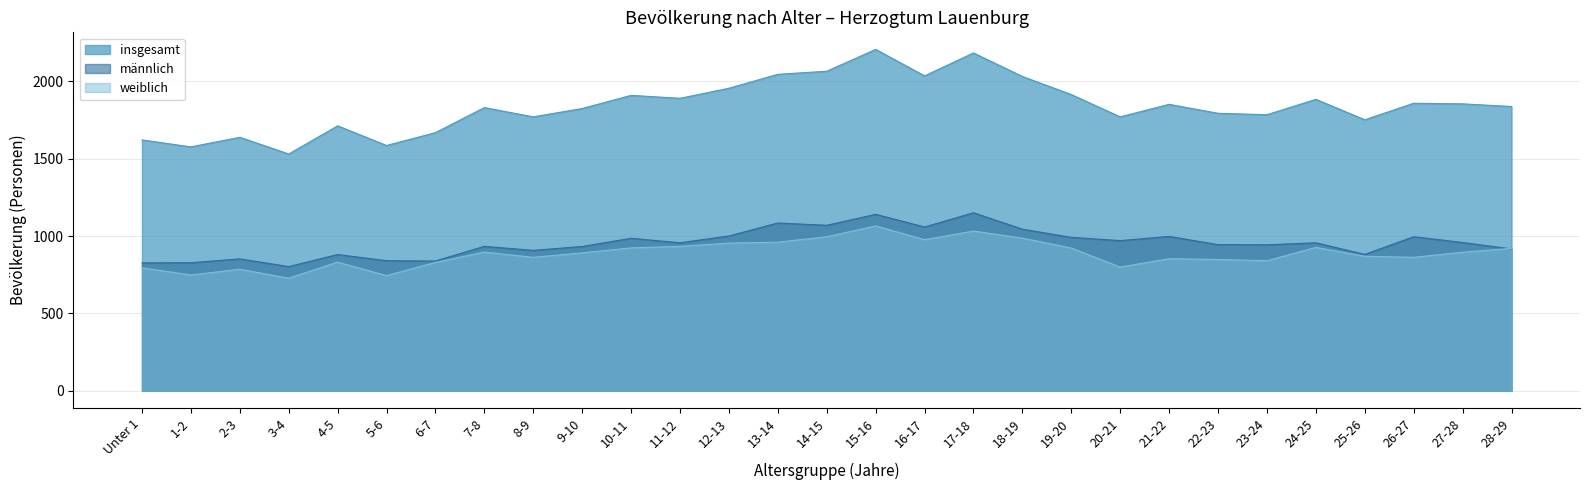

How many data points does each series have?

29